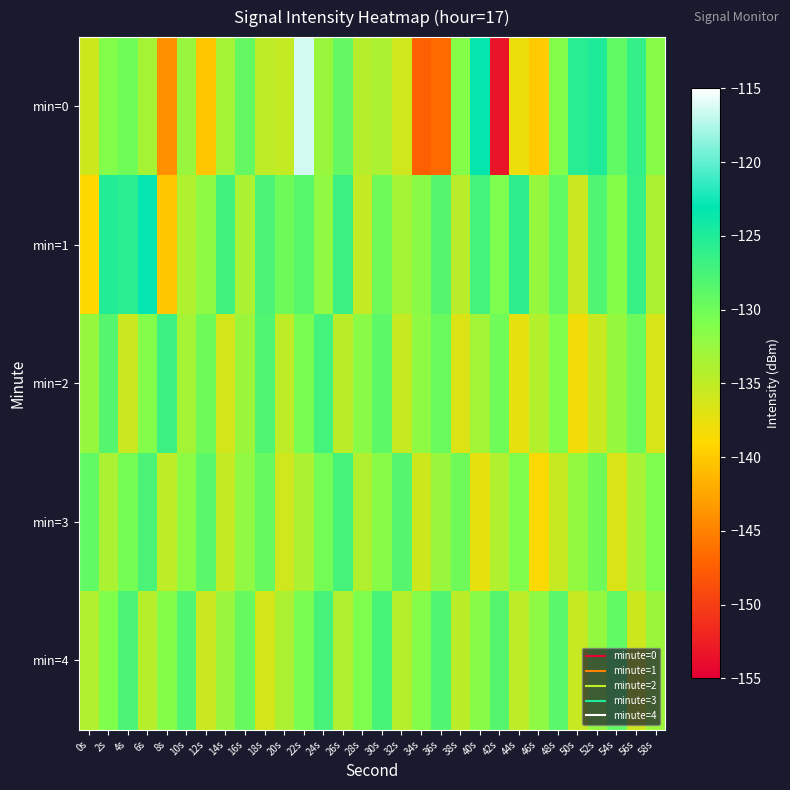

How many distinct data groups are displayed?

5